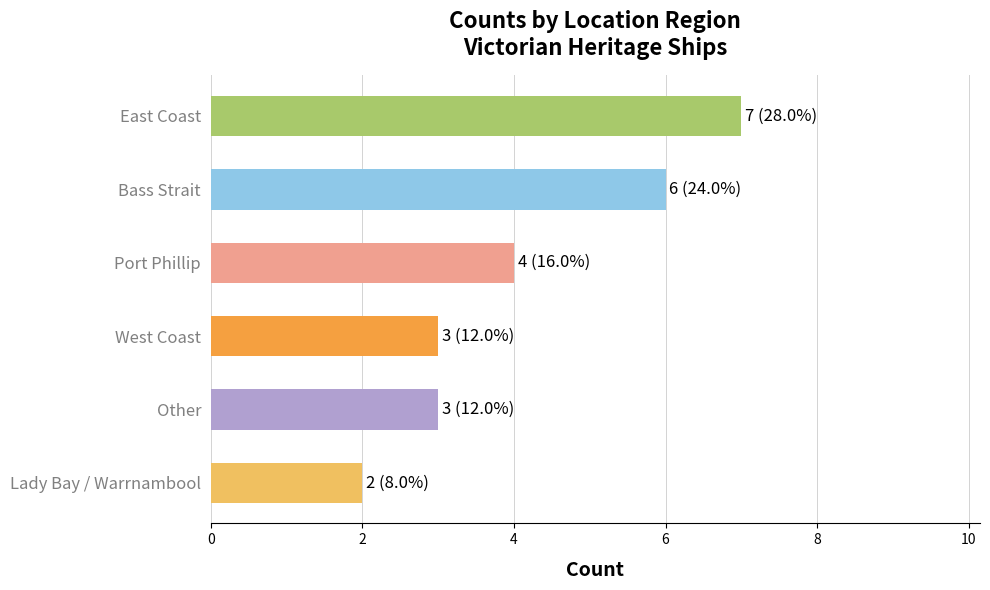

Reading top to bottom, extract all data points from this chart.

East Coast=7	Bass Strait=6	Port Phillip=4	West Coast=3	Other=3	Lady Bay / Warrnambool=2